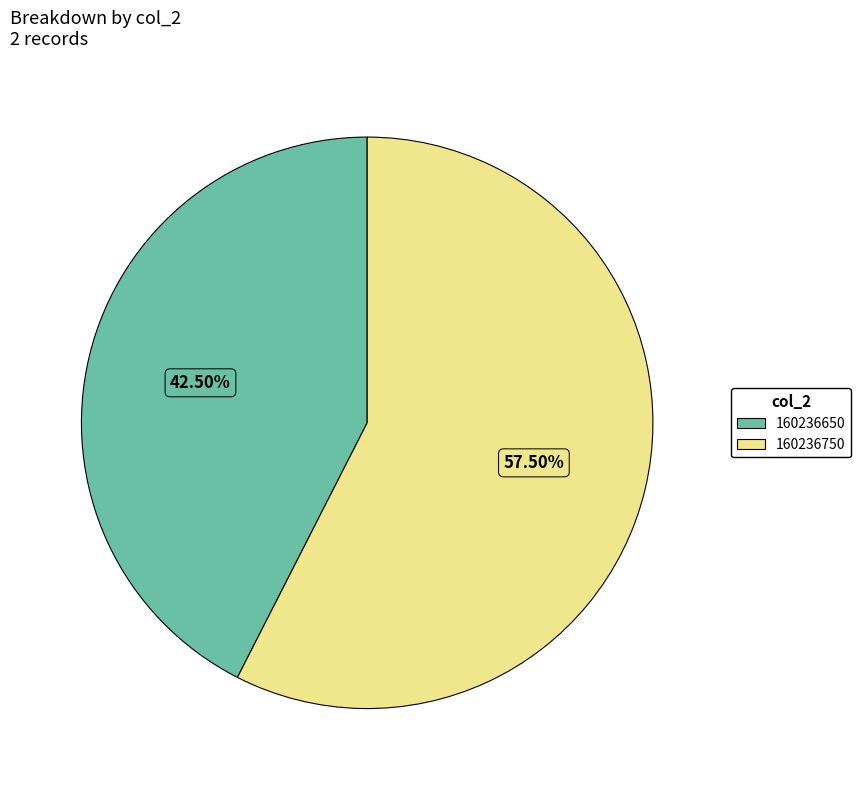

What is the smallest slice in the pie chart?

160236650